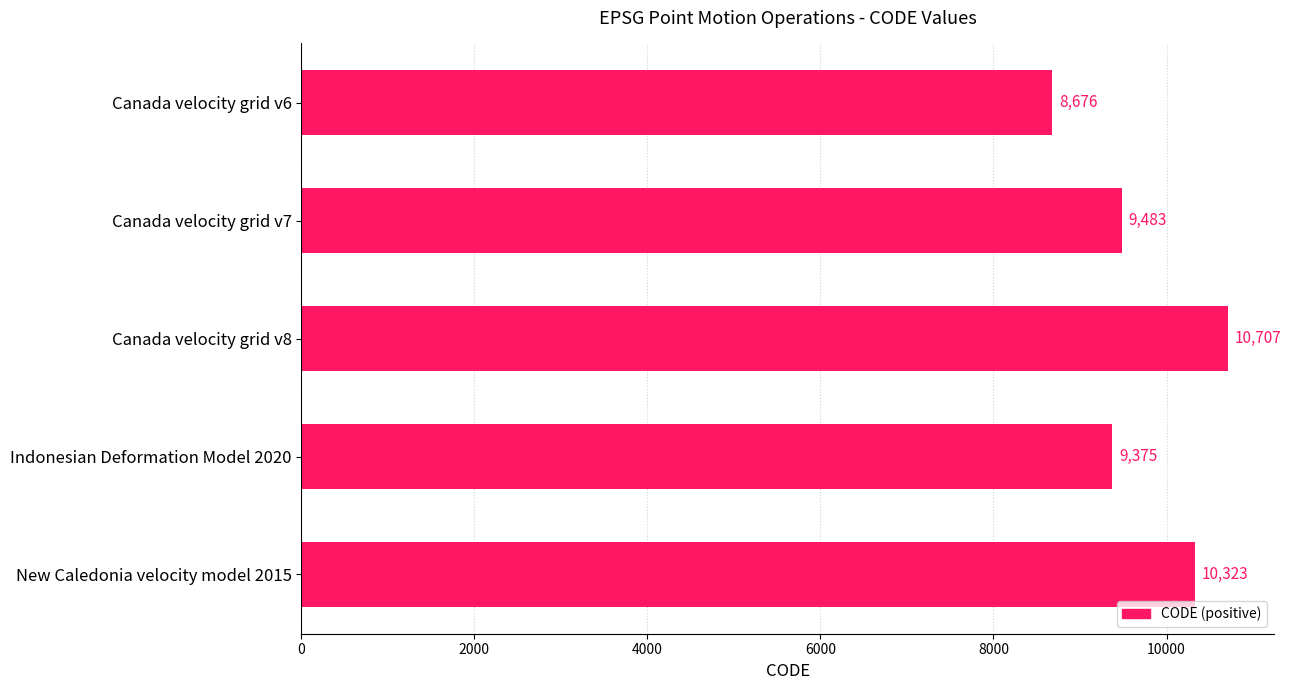

What is the label of the 4th bar from the bottom?

Canada velocity grid v7